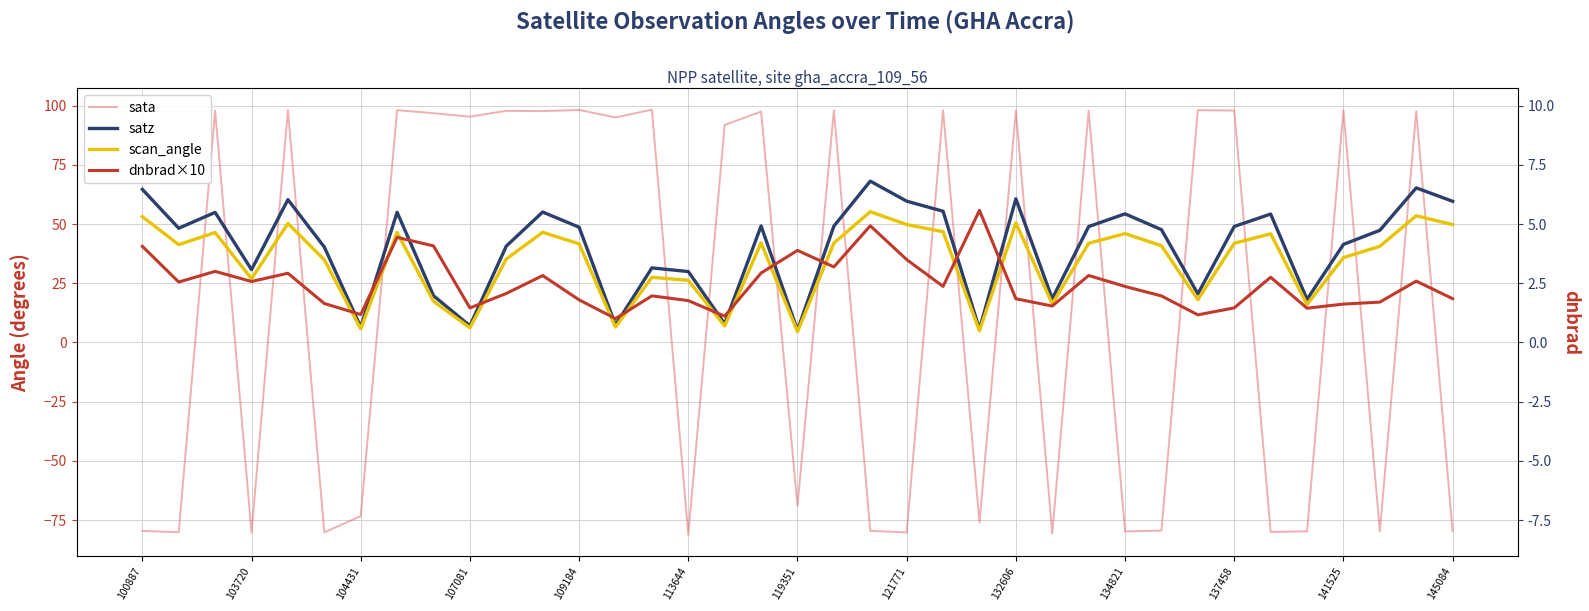

How many data points in scan_angle are less than 41?

18